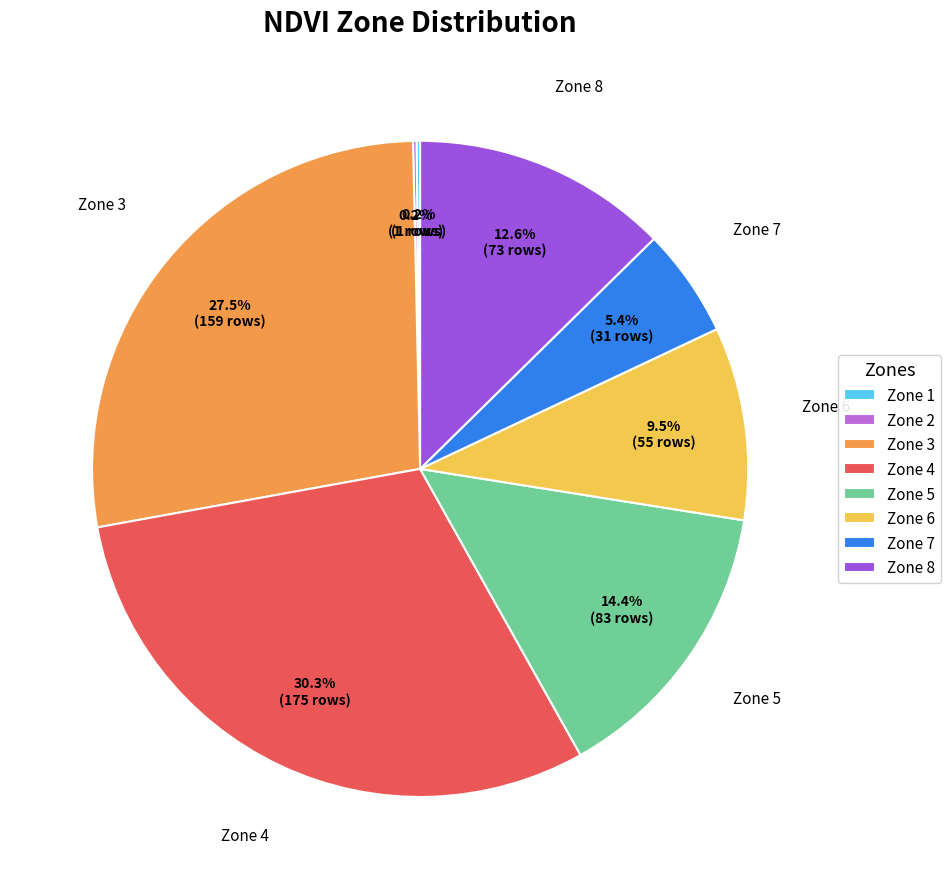

What is the largest slice in the pie chart?

Zone 4